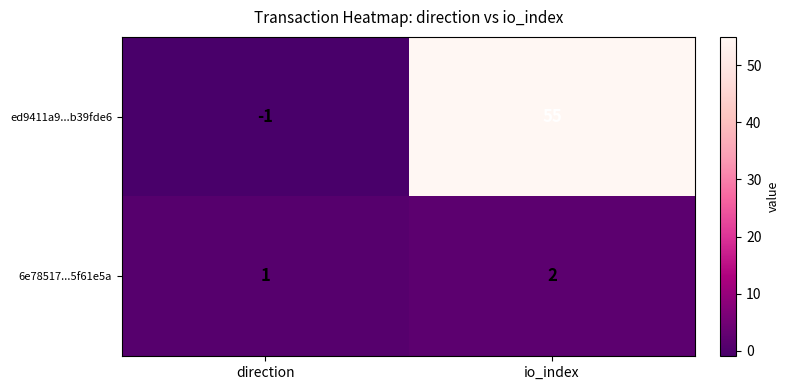

Rank the series at io_index from lowest to highest value.

6e78517...5f61e5a, ed9411a9...b39fde6